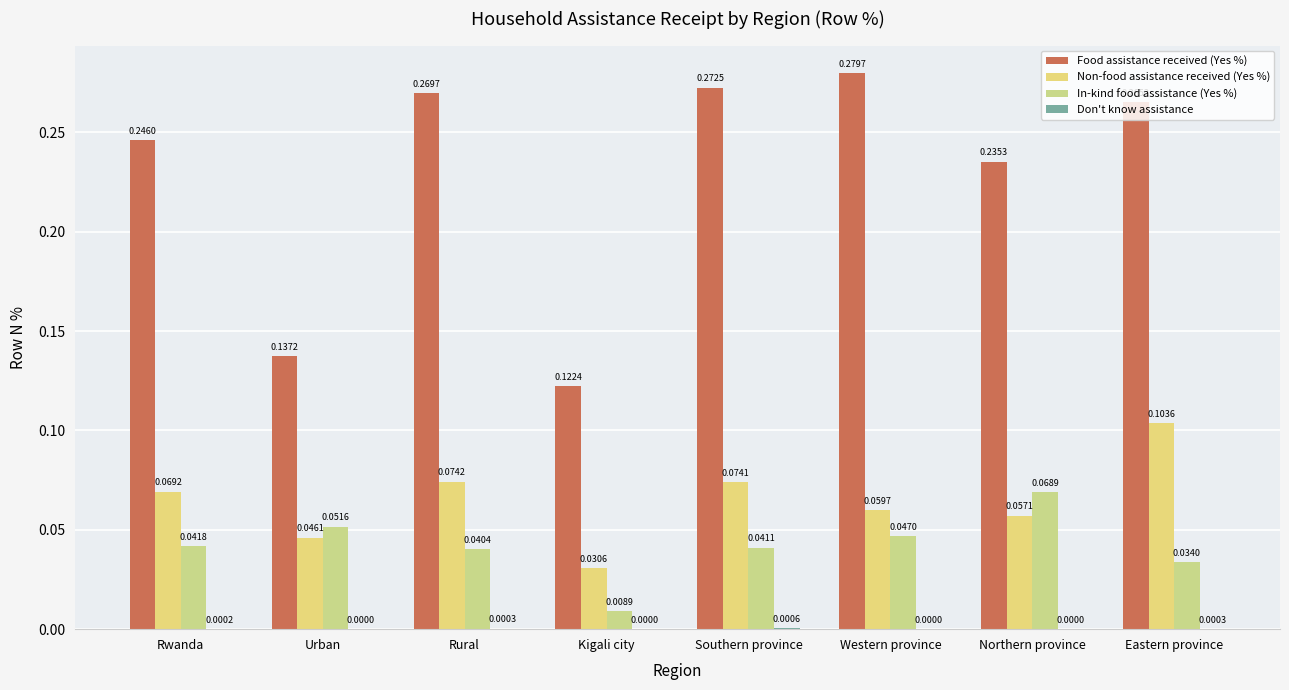

Reading left to right, transcribe all the data shown in this chart.

Food assistance received (Yes %): Rwanda=0.2	Urban=0.1	Rural=0.3	Kigali city=0.1	Southern province=0.3	Western province=0.3	Northern province=0.2	Eastern province=0.3
Non-food assistance received (Yes %): Rwanda=0.1	Urban=0.0	Rural=0.1	Kigali city=0.0	Southern province=0.1	Western province=0.1	Northern province=0.1	Eastern province=0.1
In-kind food assistance (Yes %): Rwanda=0.0	Urban=0.1	Rural=0.0	Kigali city=0.0	Southern province=0.0	Western province=0.0	Northern province=0.1	Eastern province=0.0
Don't know assistance: Rwanda=0.0	Urban=0.0	Rural=0.0	Kigali city=0.0	Southern province=0.0	Western province=0.0	Northern province=0.0	Eastern province=0.0